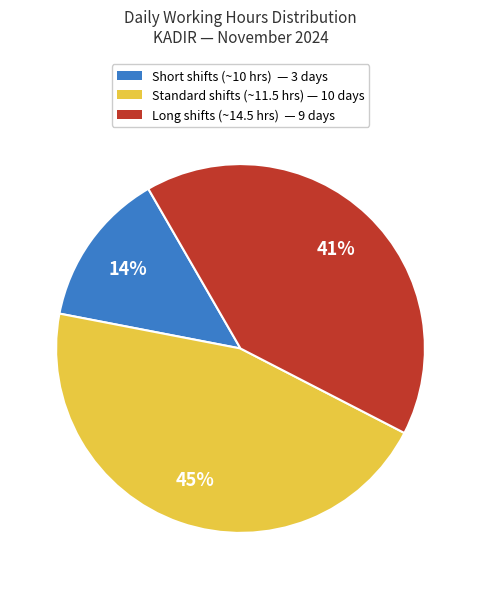

What percentage is the Short shifts (~10 hrs) — 3 days slice, to the nearest percent?

14%